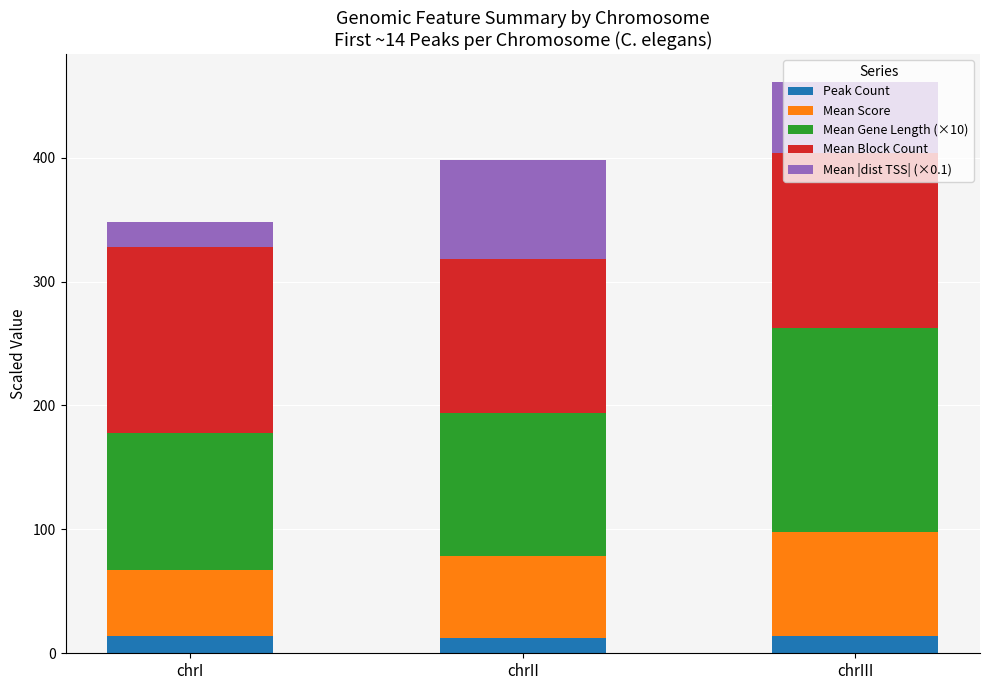

What is the total value across all series at chrII?

398.1